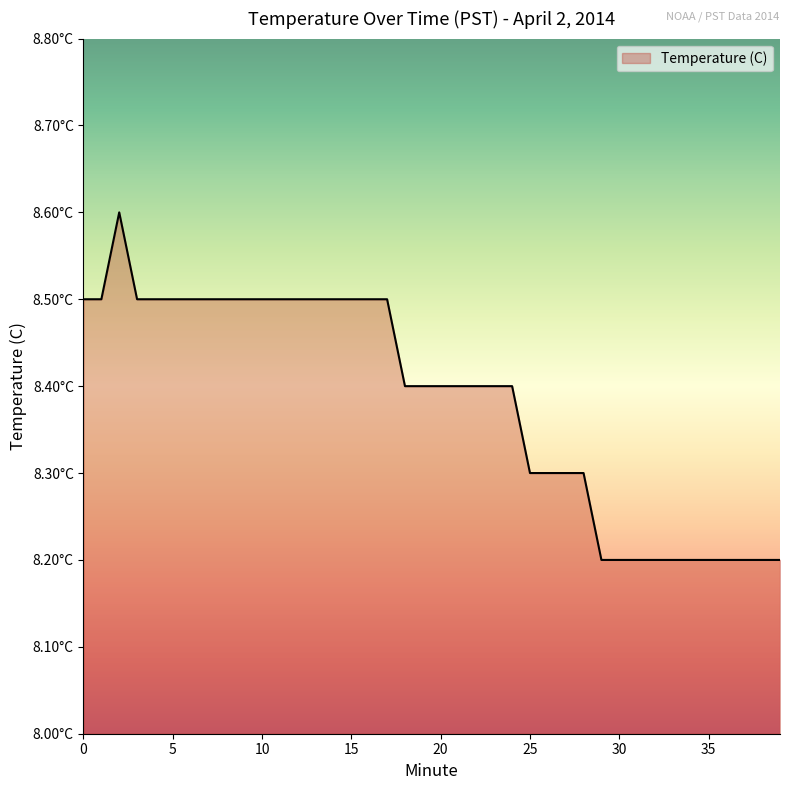

At which category does the data reach its first local peak?

2